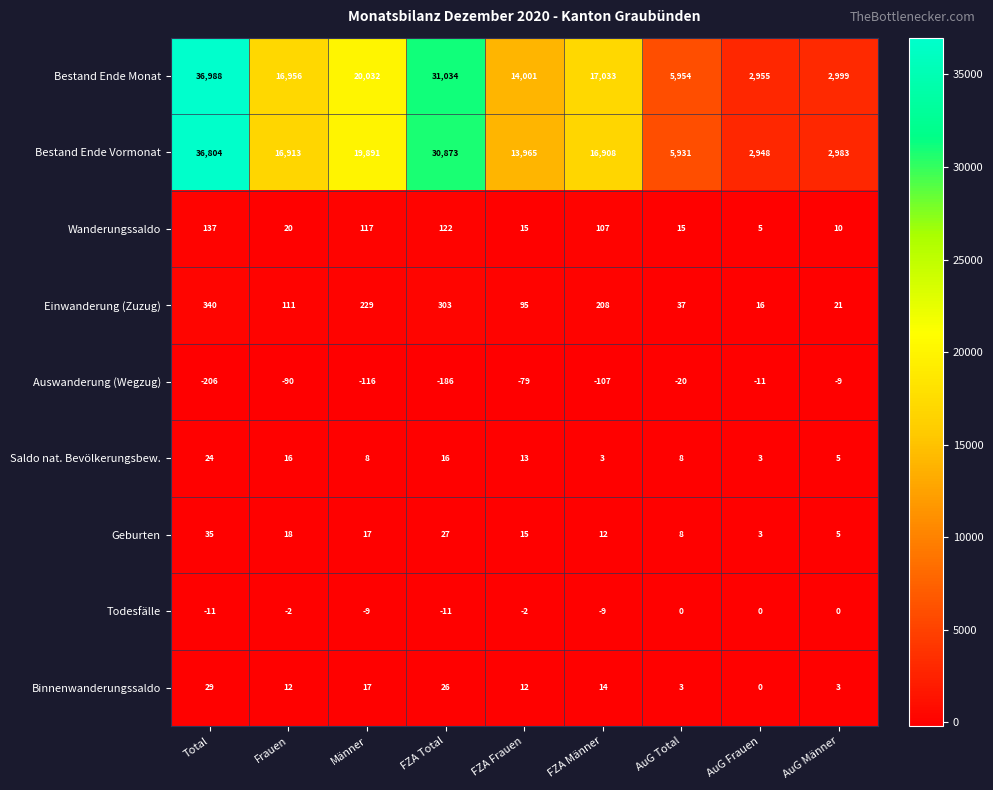

What is the approximate value of Bestand Ende Monat at FZA Männer, to the nearest 50?

17050